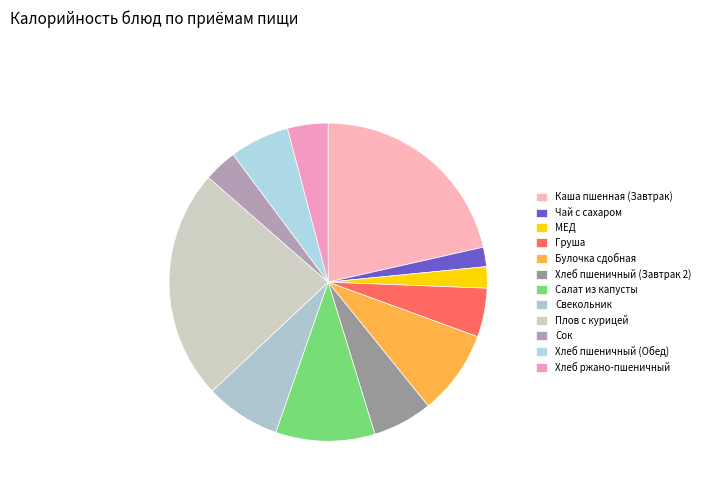

Count the number of slices in the pie.

12